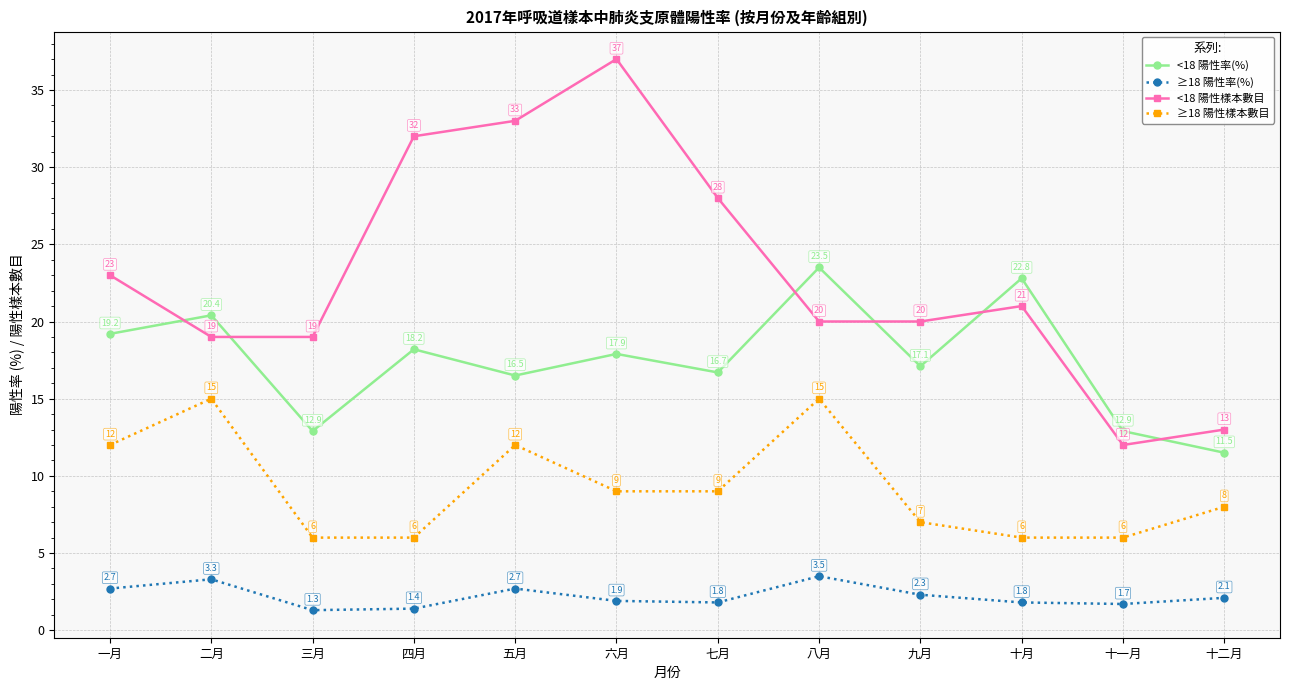

What position from the left is 六月?

6